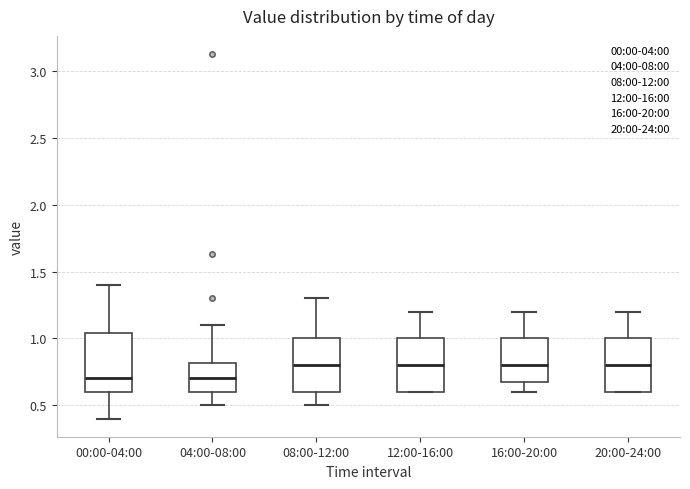

Reading left to right, read every box against the y-axis: the position of its median line, the range the box covers, and the ends of its whiskers. The values are not printed on the chart, so give them approximately, as read against the axis.

00:00-04:00: median 0.70, box 0.60 to 1.05, whiskers 0.40 to 1.40
04:00-08:00: median 0.70, box 0.60 to 0.80, whiskers 0.50 to 1.10
08:00-12:00: median 0.80, box 0.60 to 1.00, whiskers 0.50 to 1.30
12:00-16:00: median 0.80, box 0.60 to 1.00, whiskers 0.60 to 1.20
16:00-20:00: median 0.80, box 0.70 to 1.00, whiskers 0.60 to 1.20
20:00-24:00: median 0.80, box 0.60 to 1.00, whiskers 0.60 to 1.20